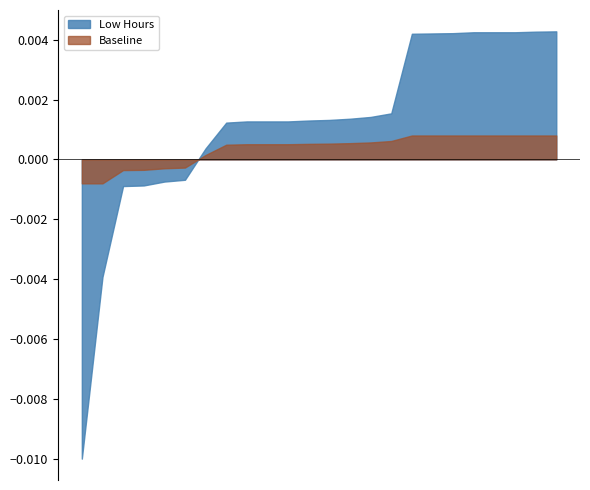

After their last crossing, which series has the higher values: Baseline or Low Hours?

Low Hours